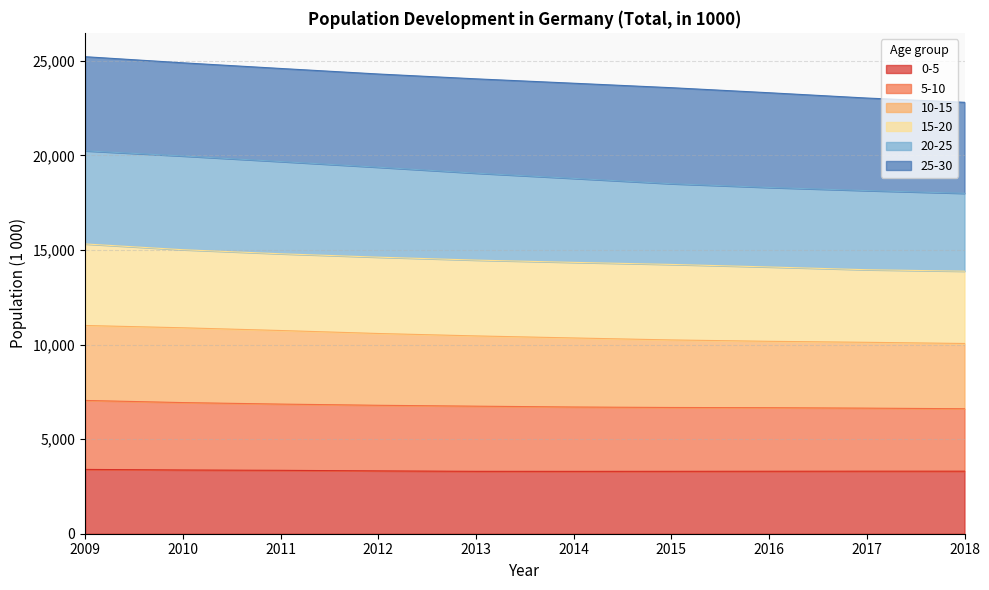

What are all the series names shown in the legend?

0-5, 5-10, 10-15, 15-20, 20-25, 25-30